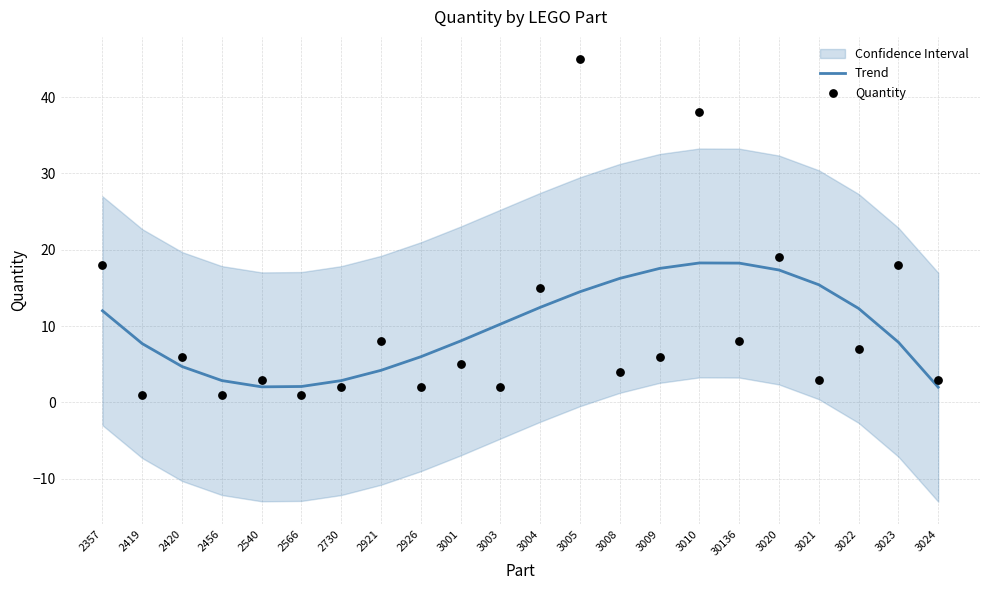

Which series reaches the minimum Y coordinate?

Quantity